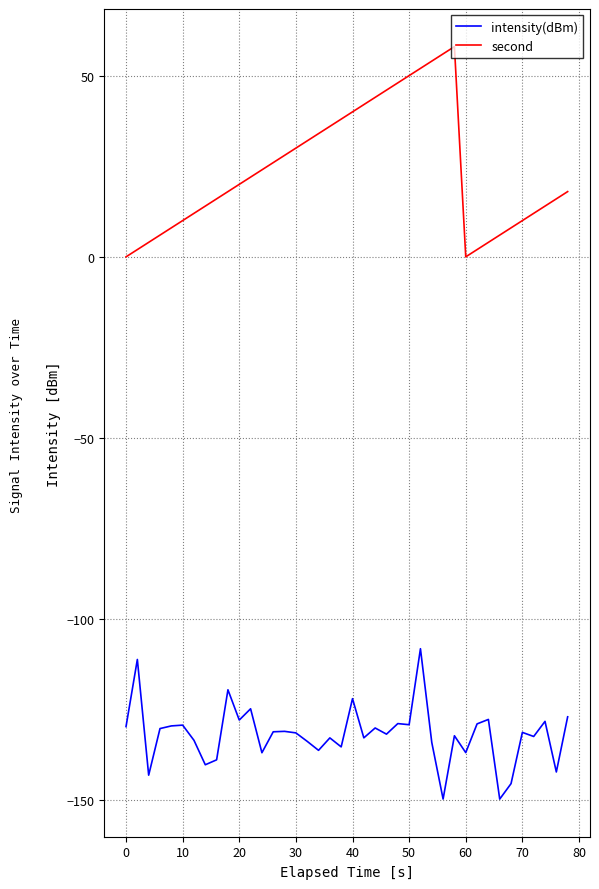

What is the smallest value displayed?

-149.6